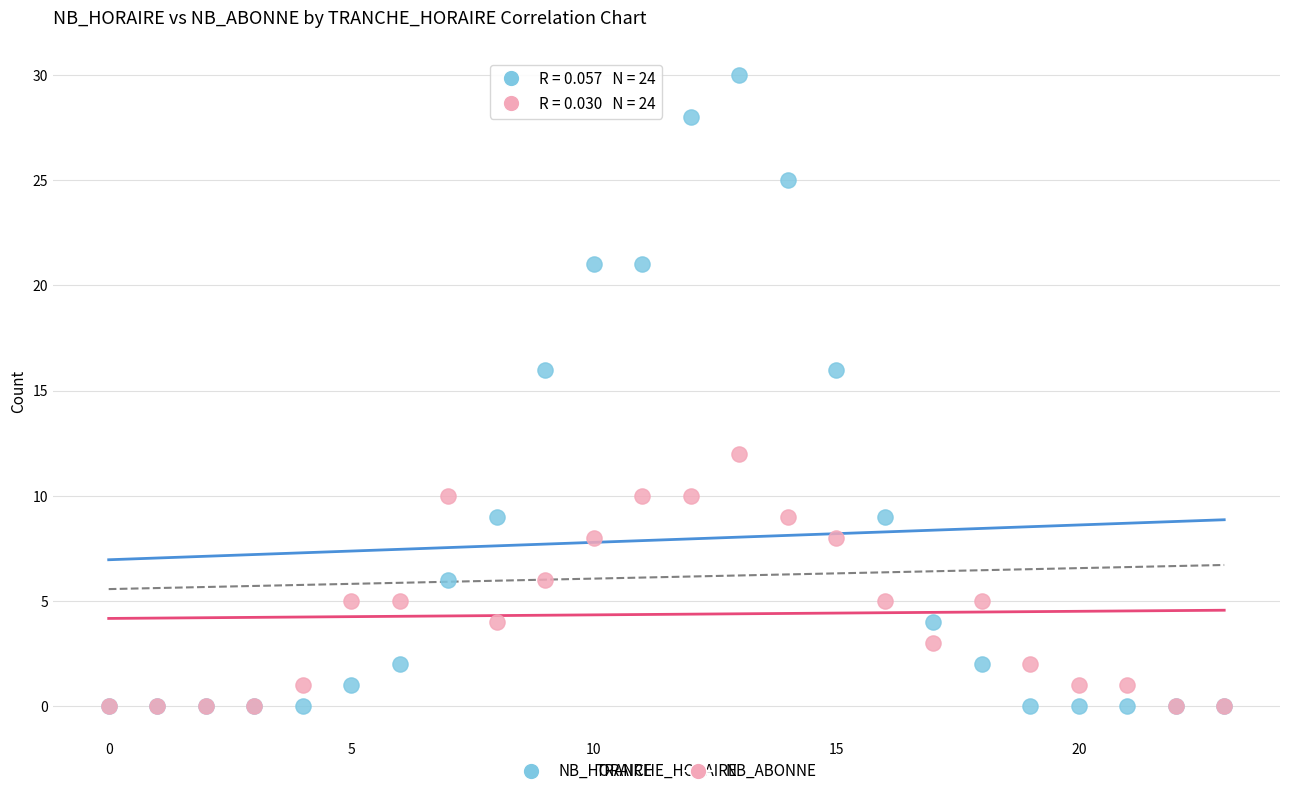

What are all the series names shown in the legend?

NB_HORAIRE, NB_ABONNE